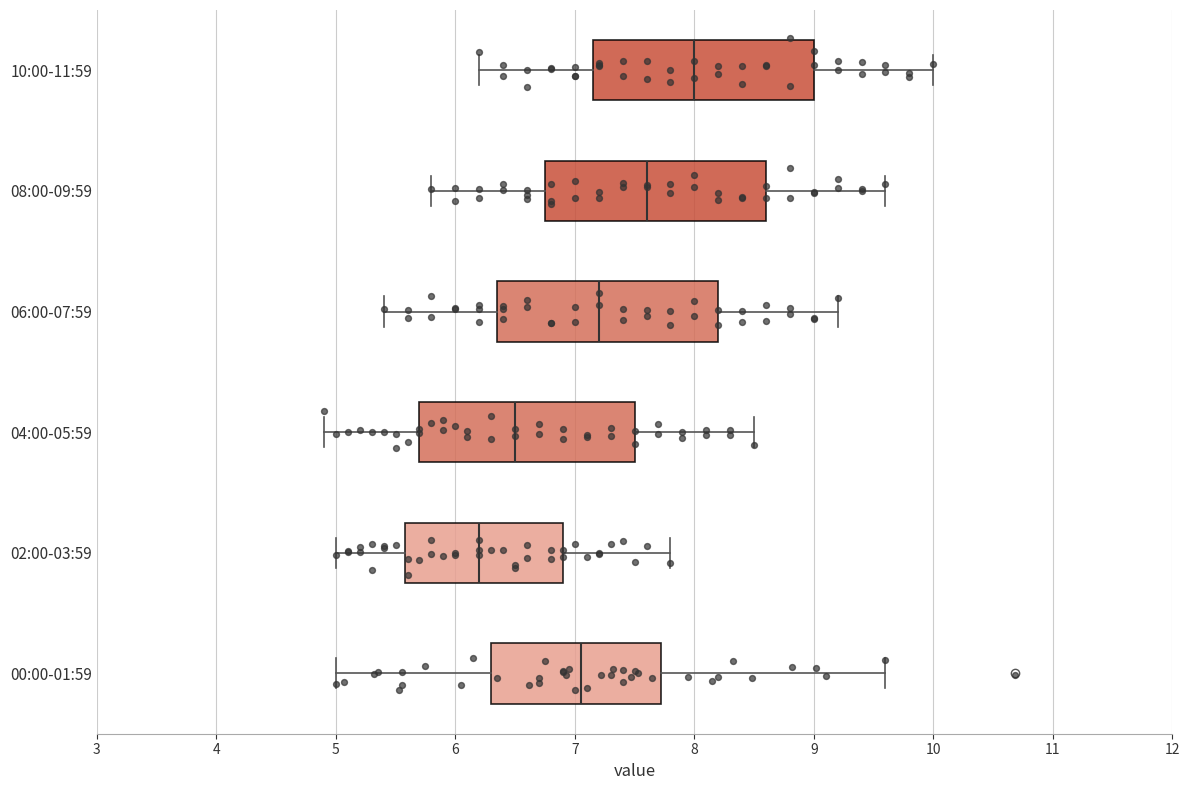

Reading bottom to top, transcribe this box plot: for each box, give where its median line is, the range the box spans, and where its two whiskers end, as read against the x-axis. The values are not printed on the chart, so give them approximately, as read against the axis.

00:00-01:59: median 7.1, box 6.3 to 7.7, whiskers 5.0 to 9.6
02:00-03:59: median 6.2, box 5.6 to 6.9, whiskers 5.0 to 7.8
04:00-05:59: median 6.5, box 5.7 to 7.5, whiskers 4.9 to 8.5
06:00-07:59: median 7.2, box 6.4 to 8.2, whiskers 5.4 to 9.2
08:00-09:59: median 7.6, box 6.8 to 8.6, whiskers 5.8 to 9.6
10:00-11:59: median 8.0, box 7.2 to 9.0, whiskers 6.2 to 10.0